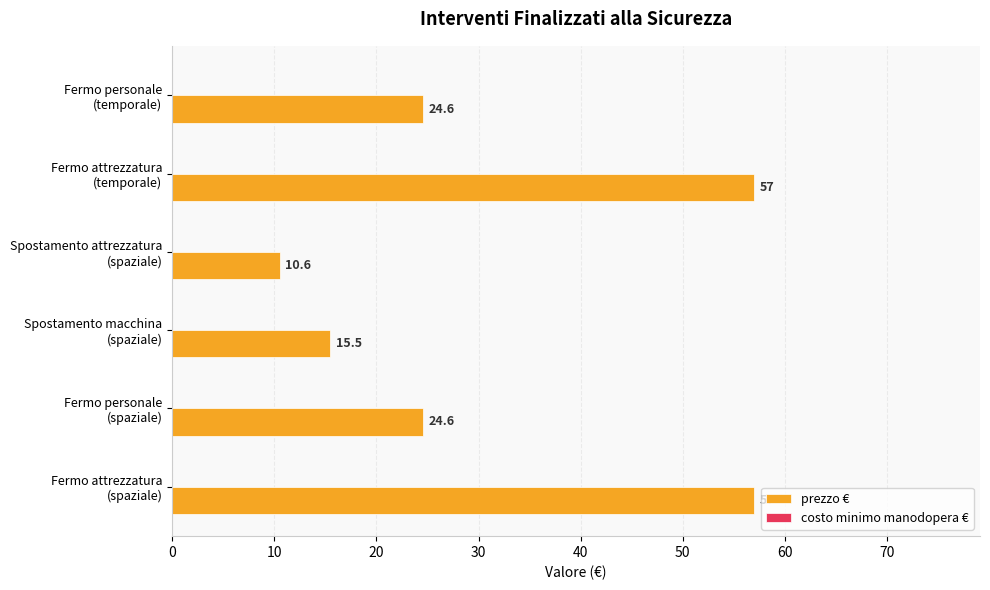

What is the average value?

31.6